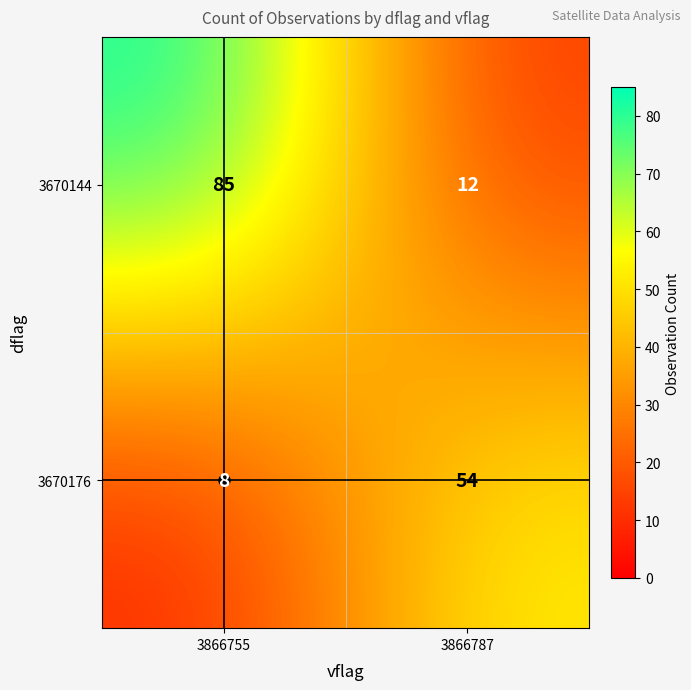

Is it true that 3670176 equals 14 at 3866787?

False